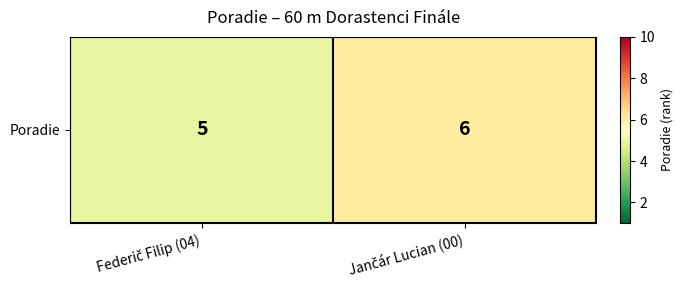

Reading left to right, transcribe all the data shown in this chart.

5	6